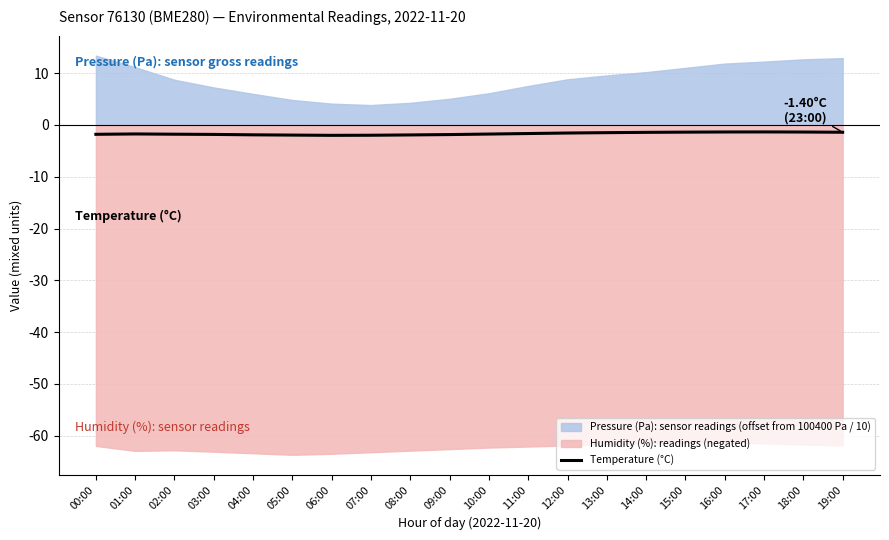

What is the lowest value of the Temperature (°C) series?

-2.0